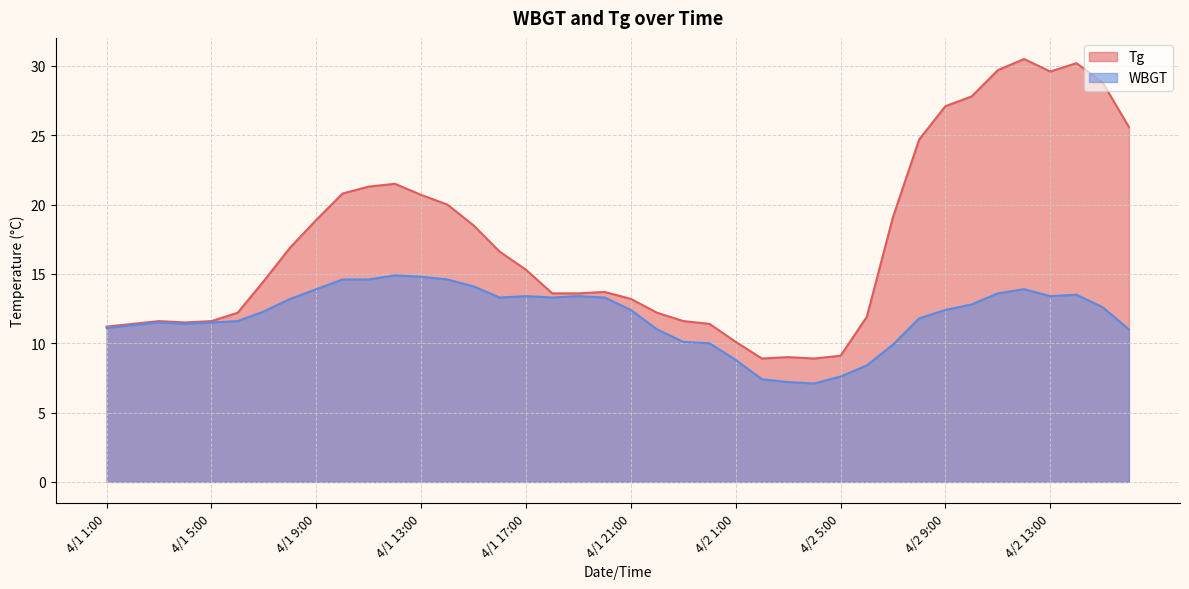

Which has a higher value, 4/1 3:00 or 4/1 24:00?

4/1 3:00